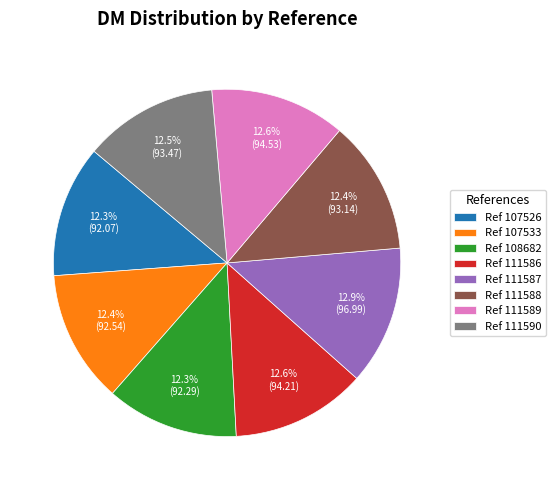

Count the number of slices in the pie.

8